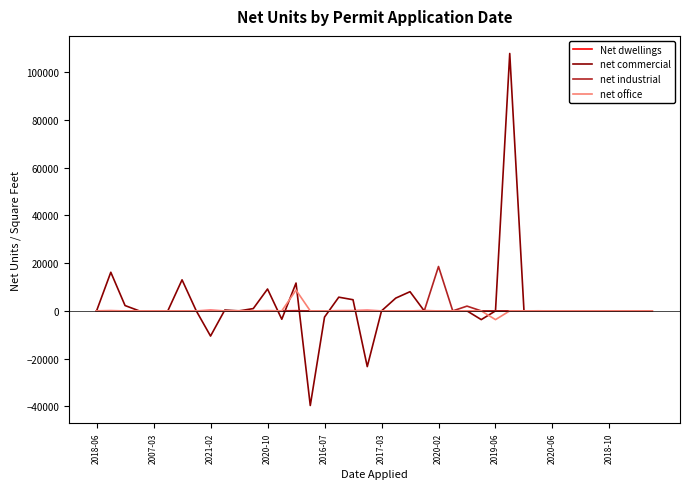

What is the average value of the Net dwellings series?

28